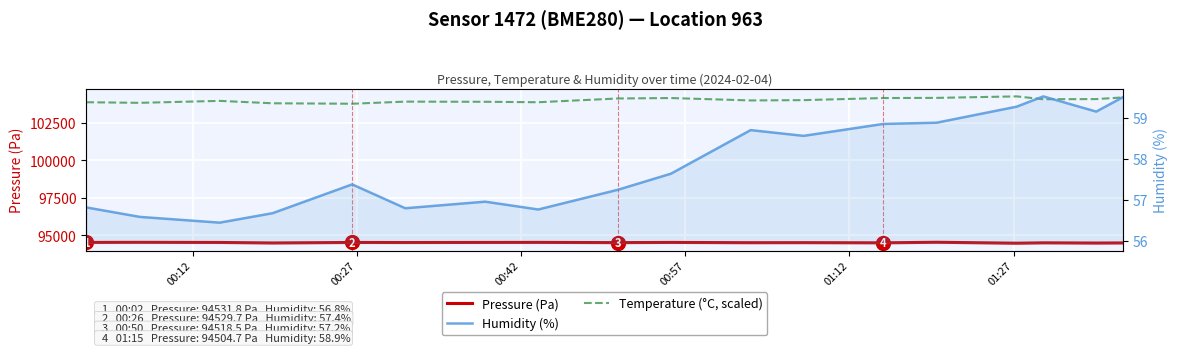

True or false: Humidity (%) and Pressure (Pa) intersect in this chart.

False